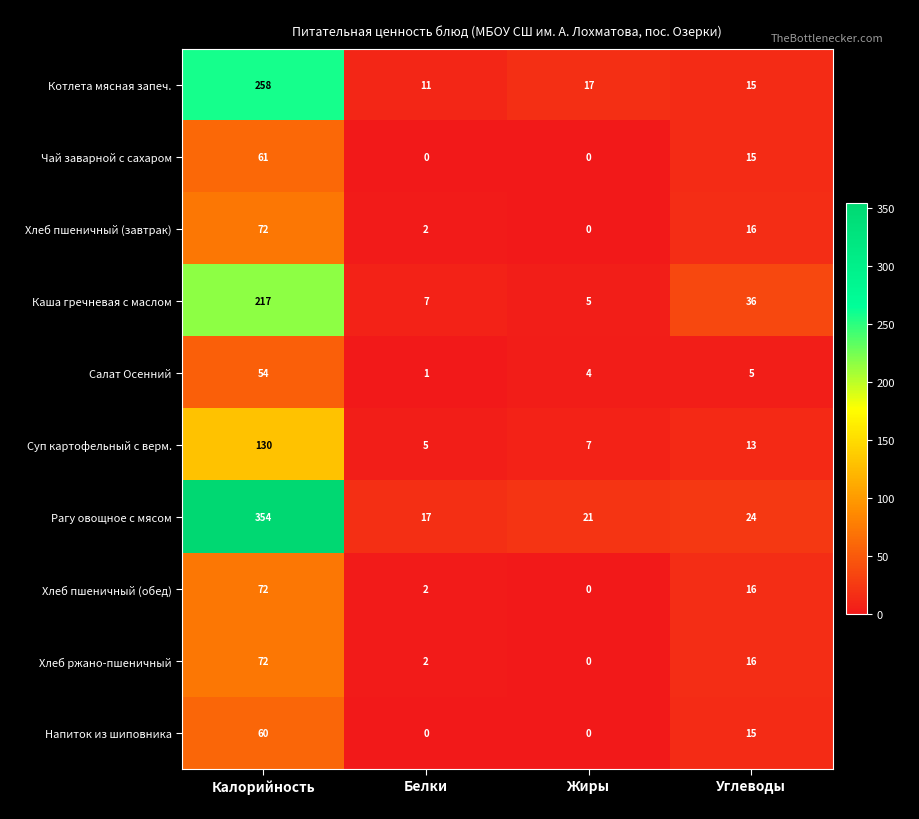

At how many categories does at least one series exceed 279?

1